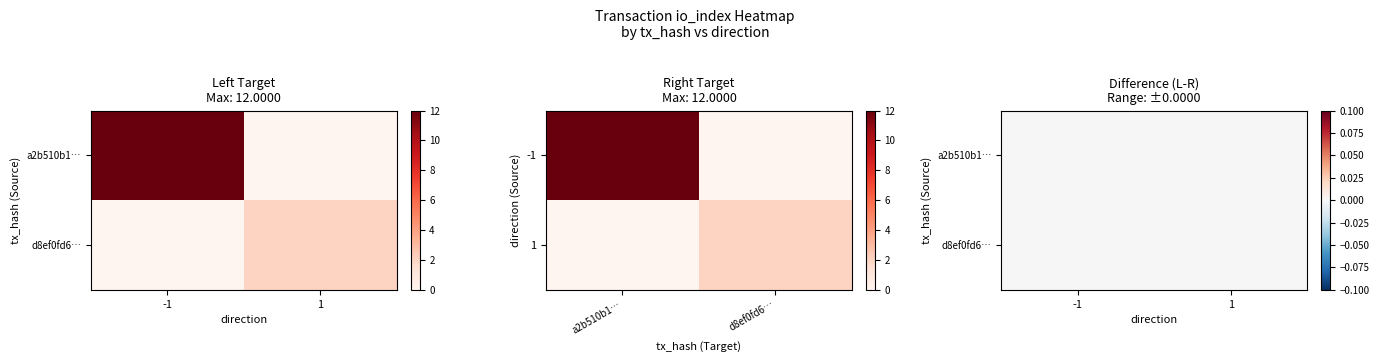

List the series in order of their peak value, lowest first.

d8ef0fd6a75d1a6b1b34d81340458a4b2c73dcc, a2b510b10a2392235c8edbcaedad872ddde6b09